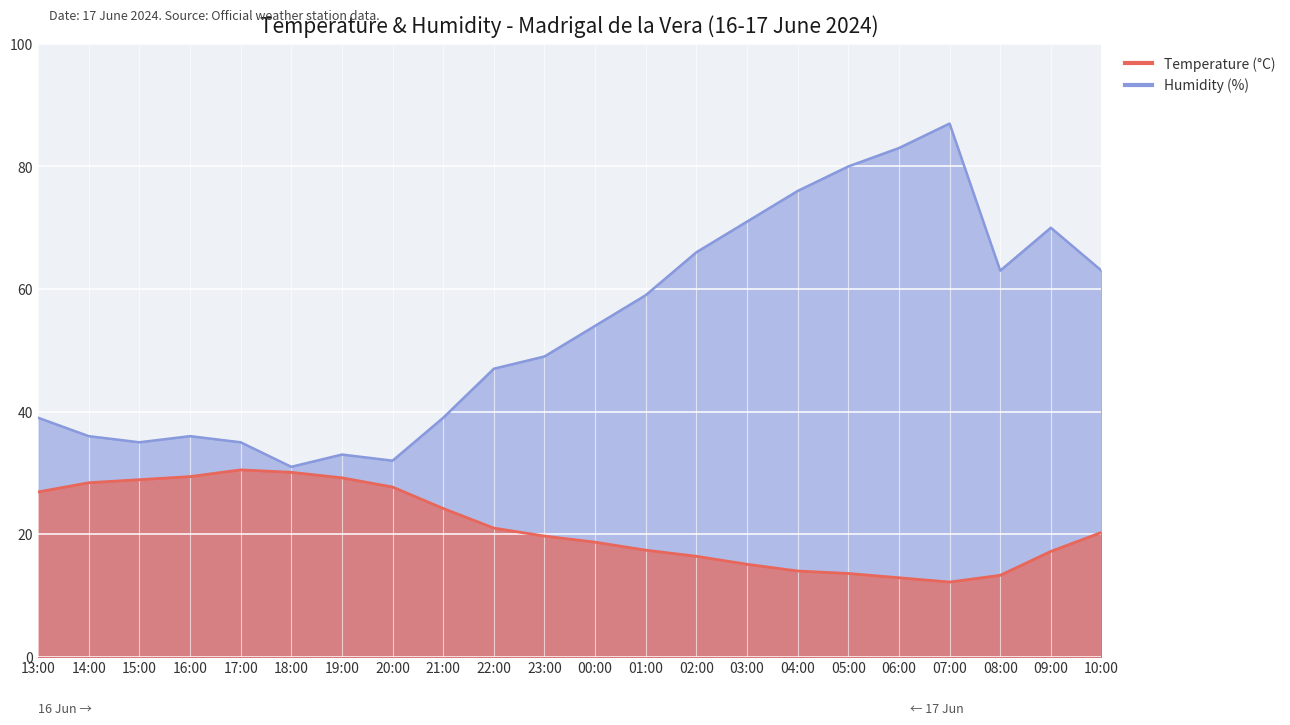

What is the average value of the Temperature (°C) series?

21.2